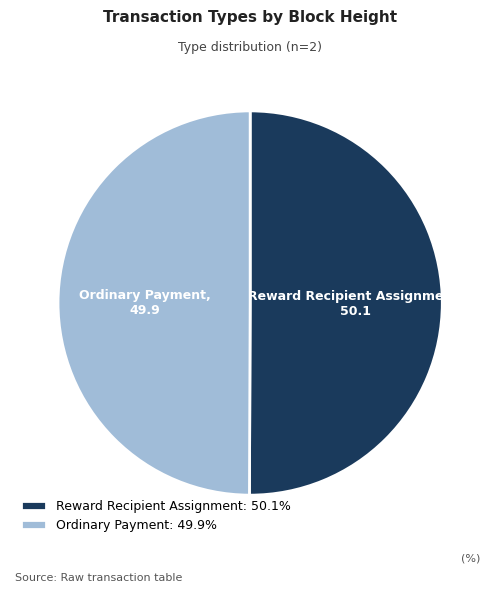

Is the sum of Reward Recipient Assignment and Ordinary Payment greater than half?

Yes